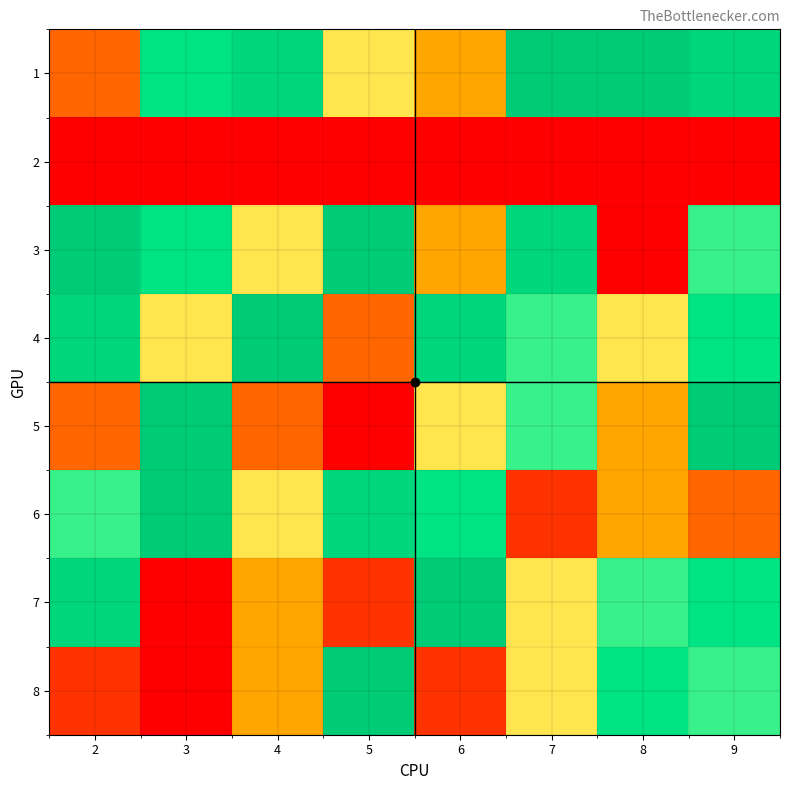

At which category is the sum across all series the highest?

9